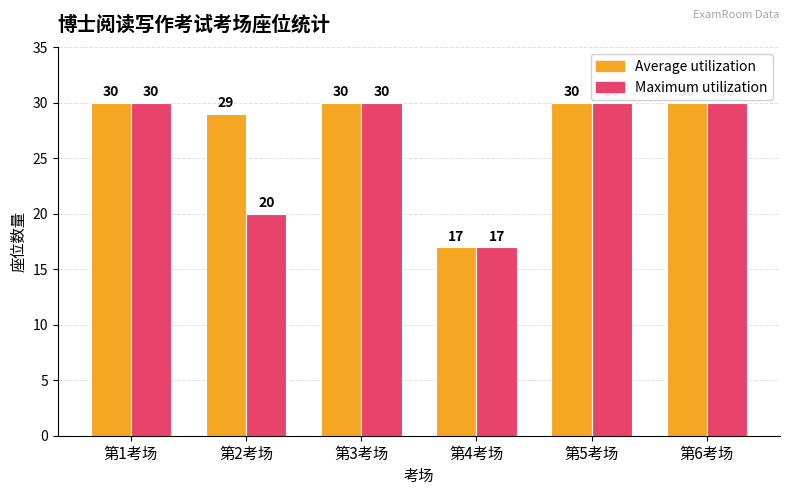

Between 第1考场 and 第2考场, which series saw the biggest shift?

Maximum utilization